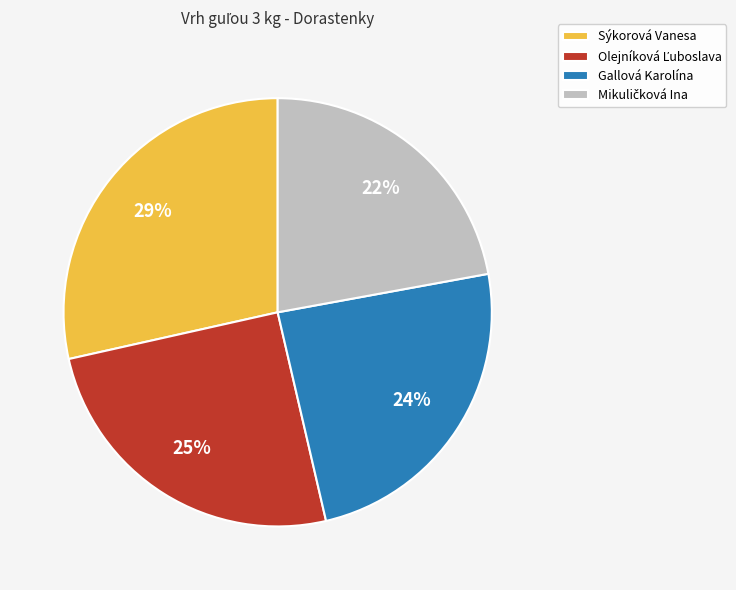

Is there a majority slice in this chart?

No